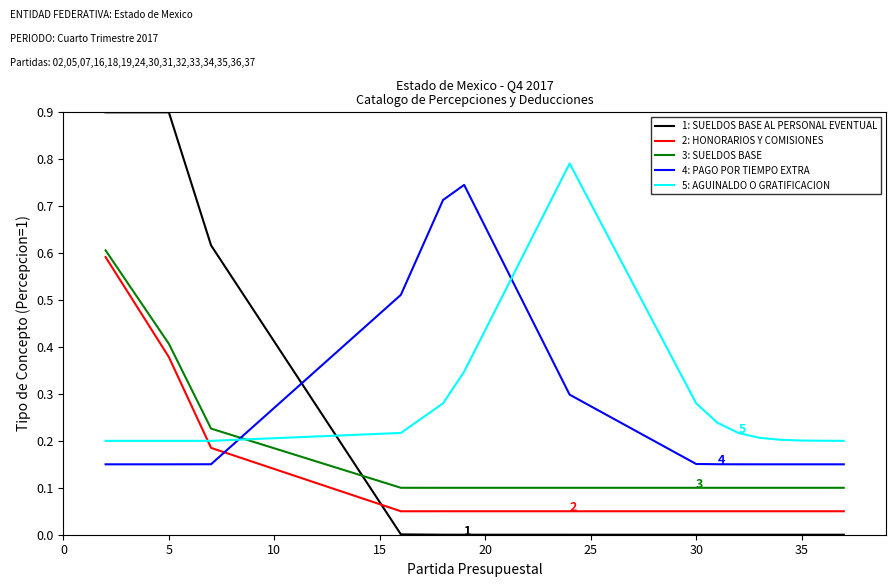

Which series has the largest range (max minus min)?

1: SUELDOS BASE AL PERSONAL EVENTUAL